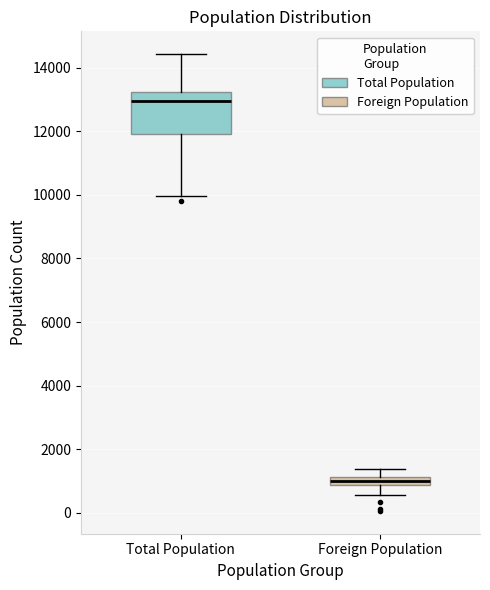

Where is the upper edge of the box for Total Population on the y-axis? The values are not printed on the chart, so give them approximately, as read against the axis.

13200